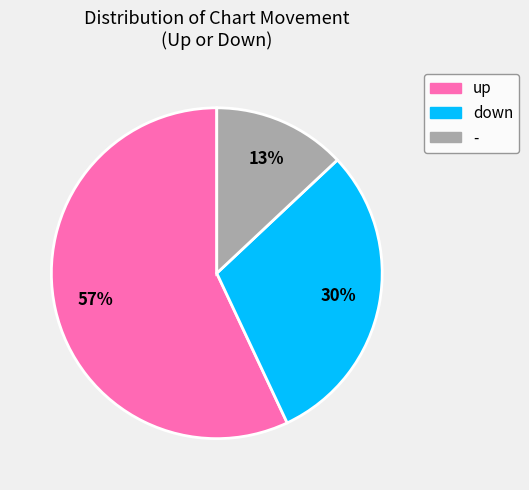

Is it true that up is 57% of the pie?

True